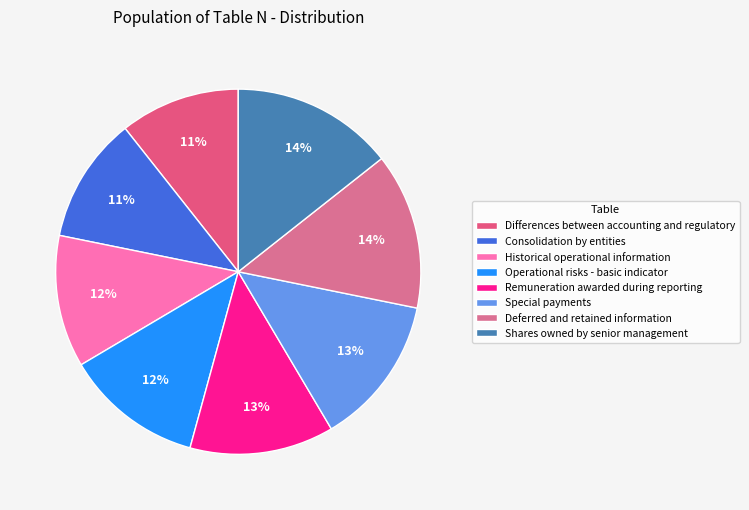

How many slices are in this pie chart?

8